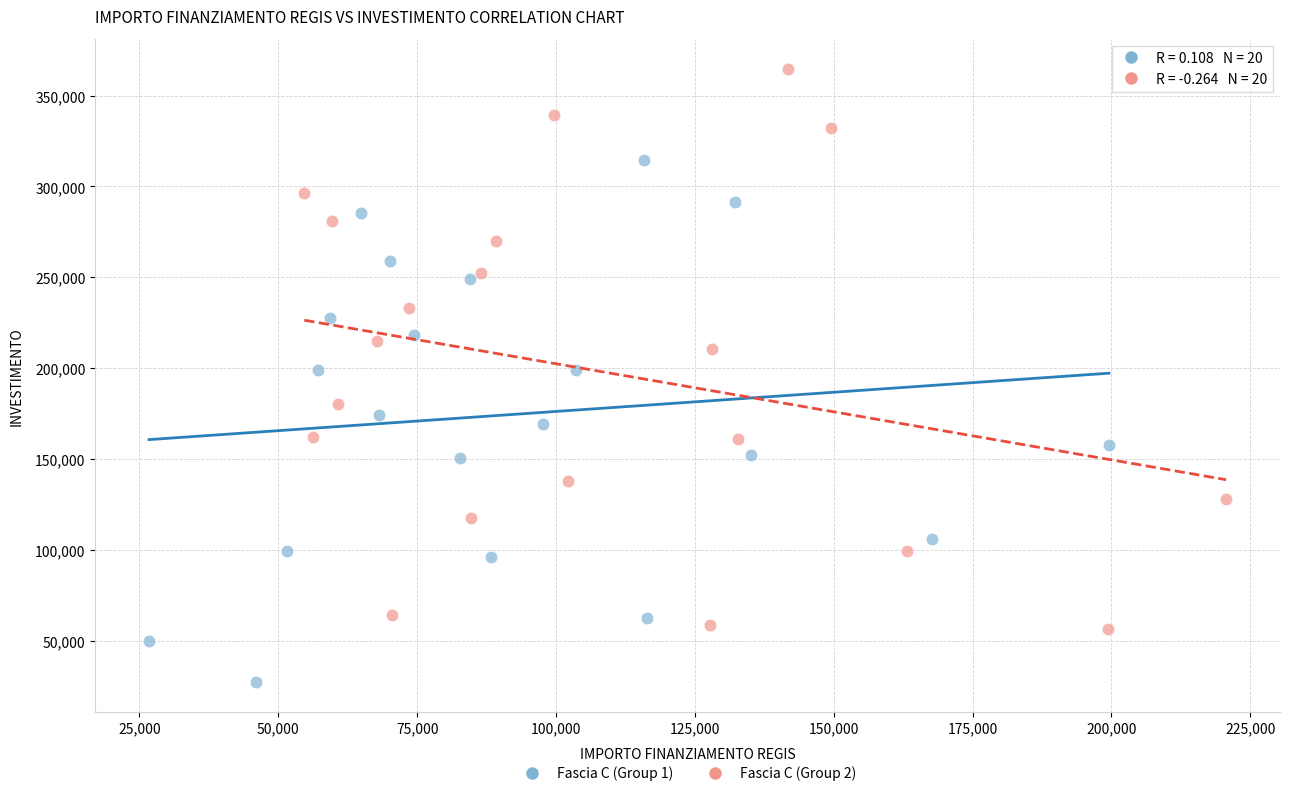

Which series contains the lowest Y value?

Fascia C (Group 1)